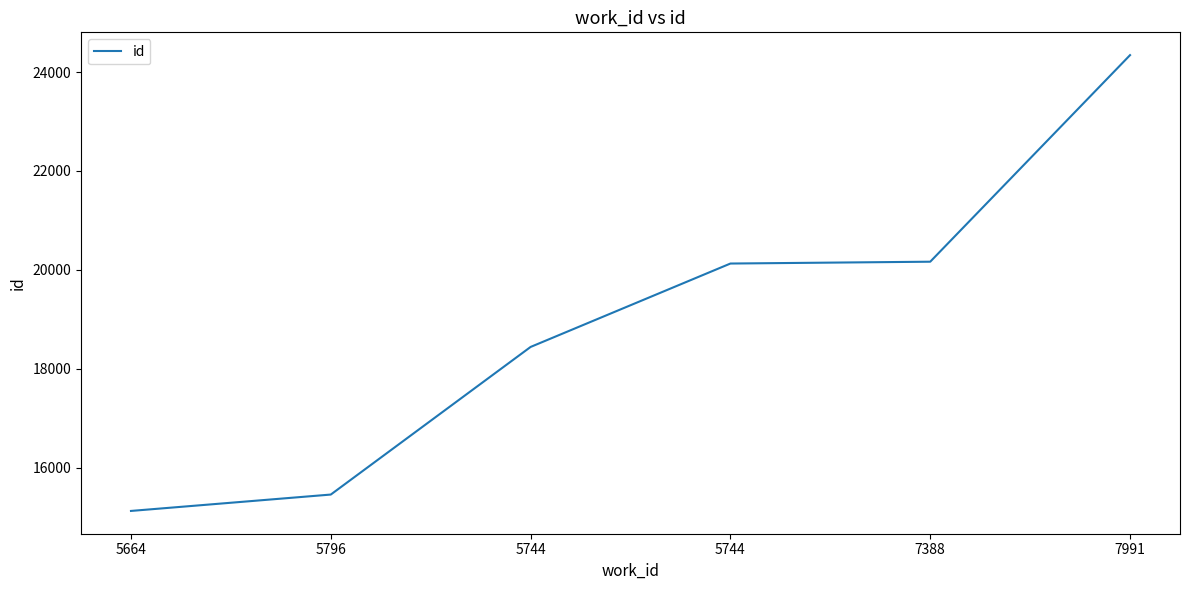

What is the minimum value shown in the chart?

15128